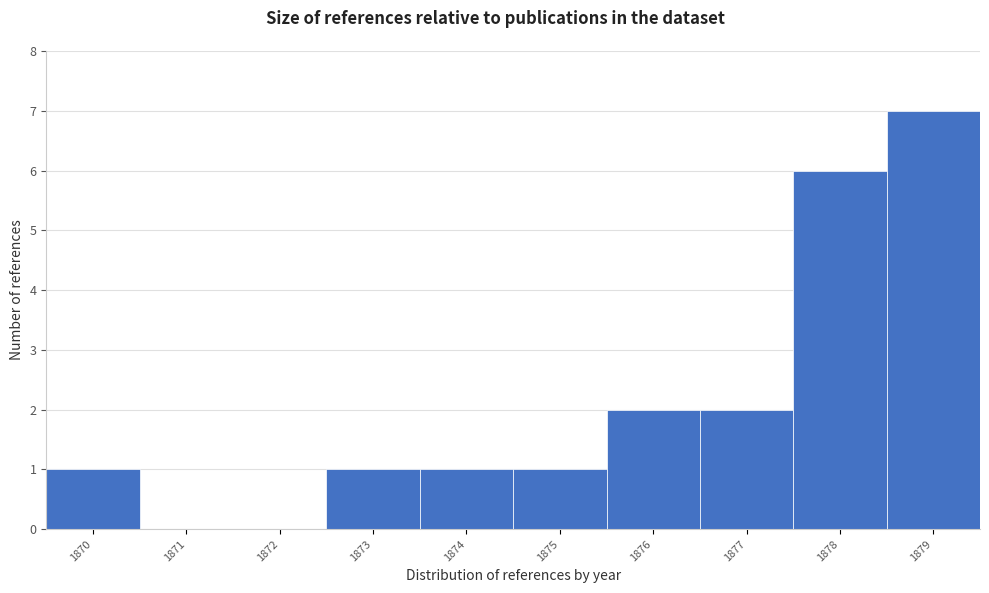

Which range on the x-axis has the tallest bar?

1878.5 to 1879.5